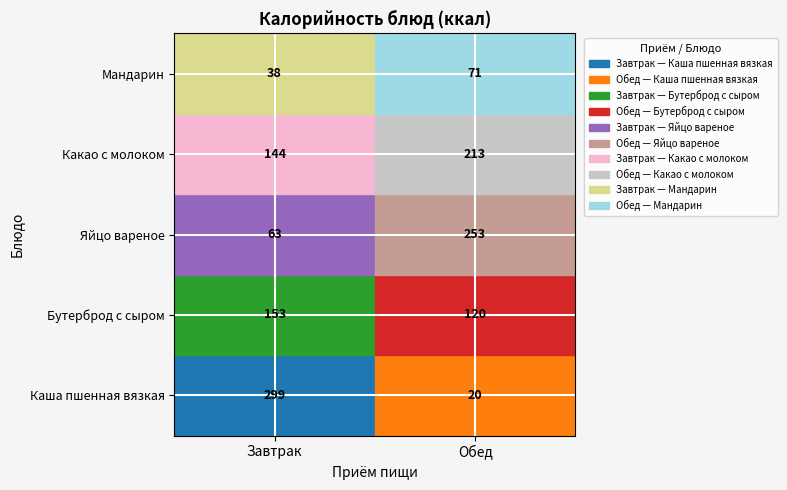

At how many categories does at least one series exceed 262?

1